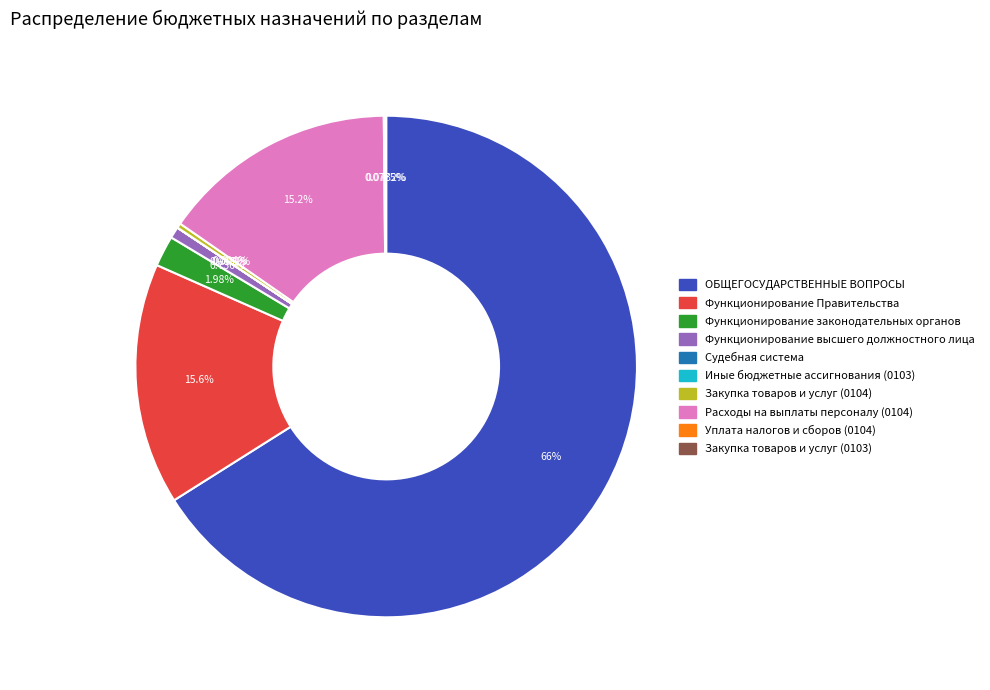

Combined, do Функционирование законодательных органов and Функционирование Правительства account for over 50%?

No